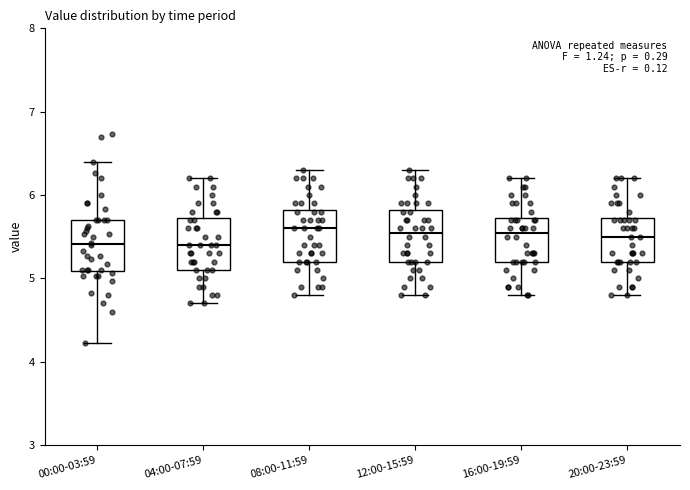

Reading left to right, transcribe this box plot: for each box, give where its median line is, the range the box spans, and where its two whiskers end, as read against the y-axis. The values are not printed on the chart, so give them approximately, as read against the axis.

00:00-03:59: median 5.4, box 5.1 to 5.7, whiskers 4.2 to 6.4
04:00-07:59: median 5.4, box 5.1 to 5.7, whiskers 4.7 to 6.2
08:00-11:59: median 5.6, box 5.2 to 5.8, whiskers 4.8 to 6.3
12:00-15:59: median 5.6, box 5.2 to 5.8, whiskers 4.8 to 6.3
16:00-19:59: median 5.6, box 5.2 to 5.7, whiskers 4.8 to 6.2
20:00-23:59: median 5.5, box 5.2 to 5.7, whiskers 4.8 to 6.2